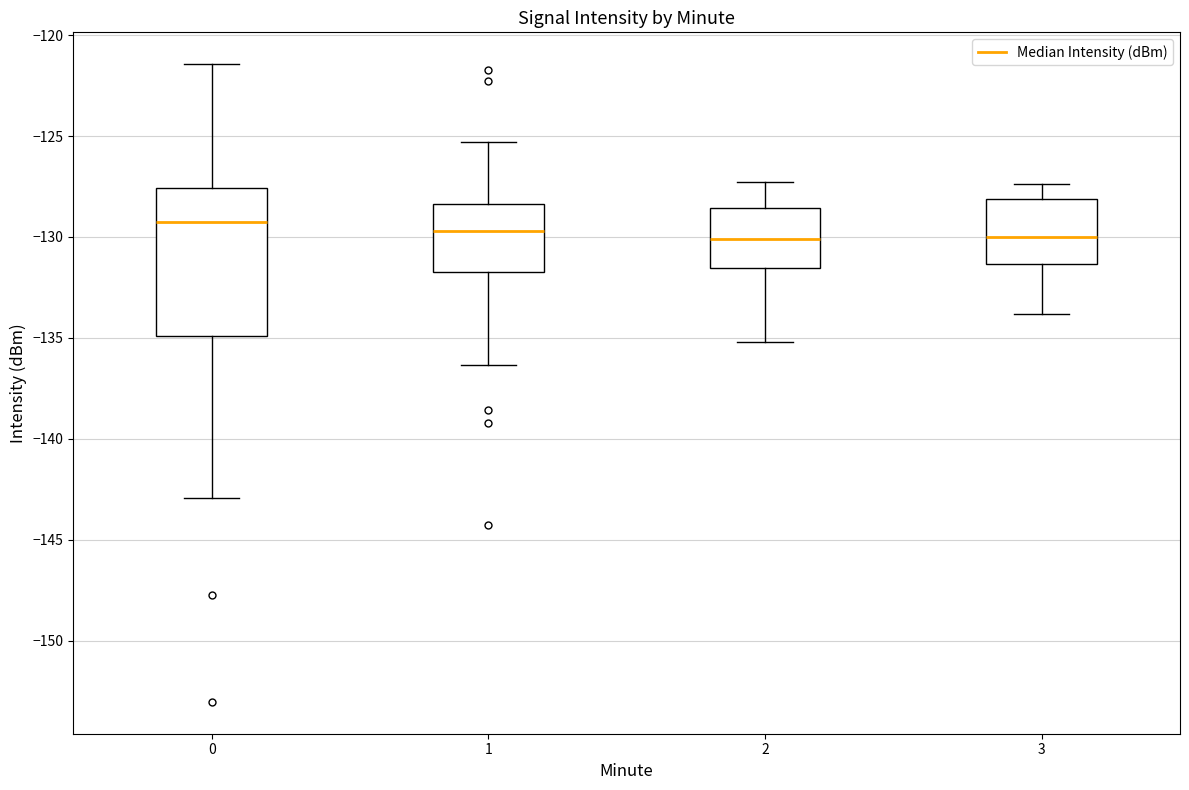

Where does the median line of the box at x = 0 sit on the y-axis? The values are not printed on the chart, so give them approximately, as read against the axis.

-129.5